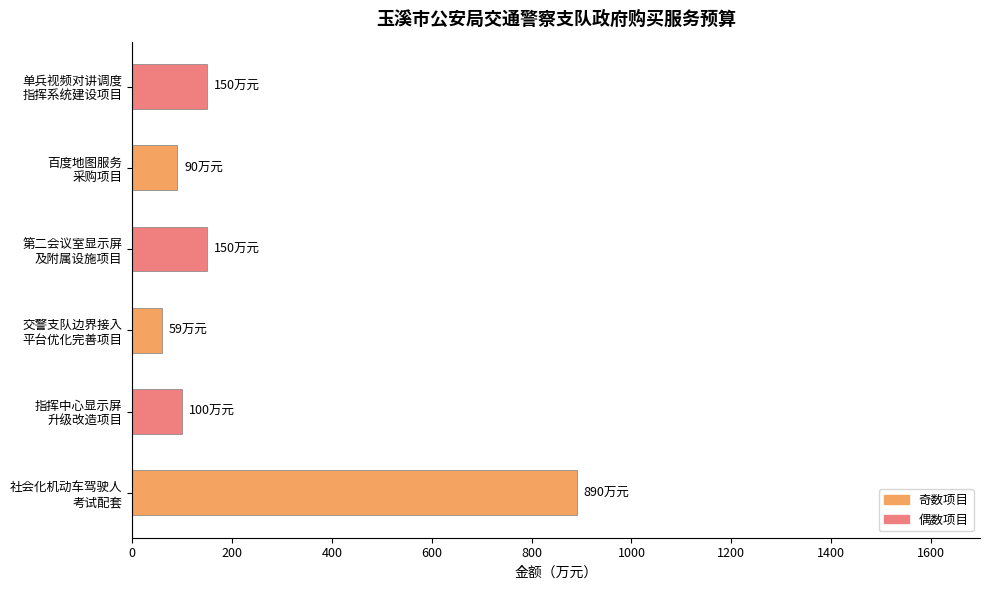

Reading bottom to top, list all the values displayed in this chart.

890	100	59	150	90	150